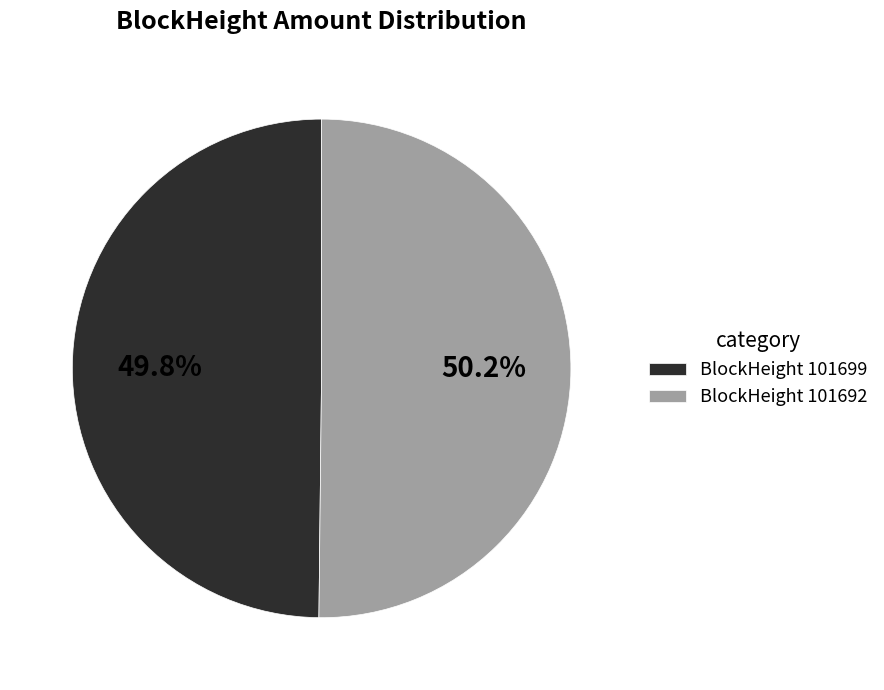

Combined, do BlockHeight 101692 and BlockHeight 101699 account for over 50%?

Yes